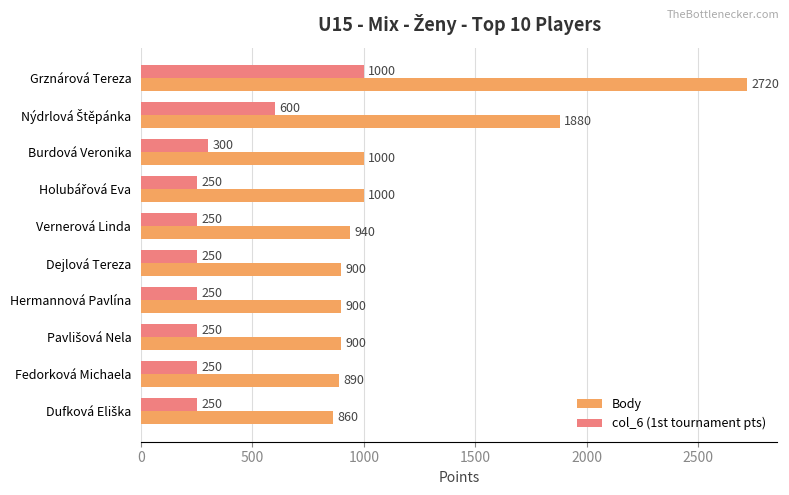

Which category has the highest value across all series?

Grznárová Tereza